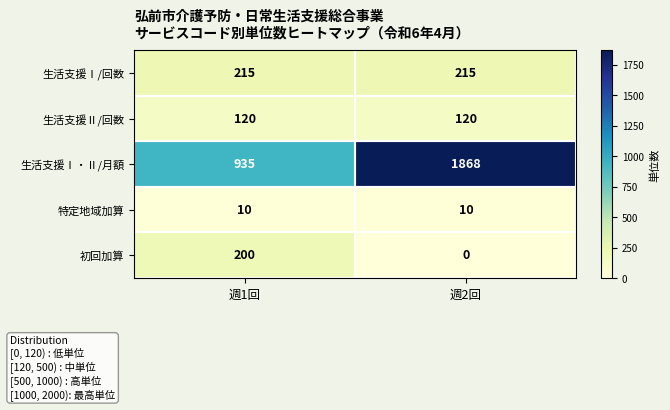

The 生活支援Ⅱ/回数 series shows 120 at 週2回. True or false?

True